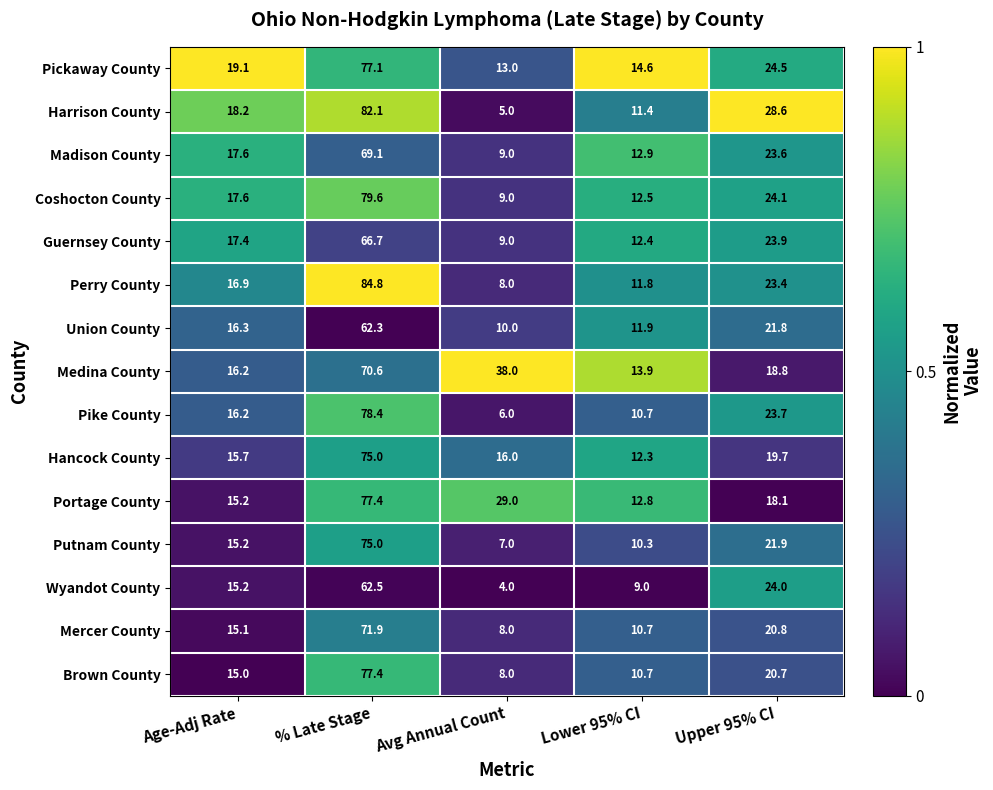

Is it true that Hancock County equals 19.7 at Upper 95% CI?

True